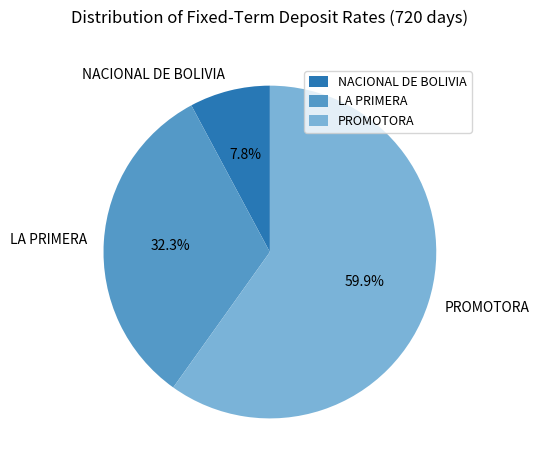

Rank the categories by value from lowest to highest.

NACIONAL DE BOLIVIA, LA PRIMERA, PROMOTORA